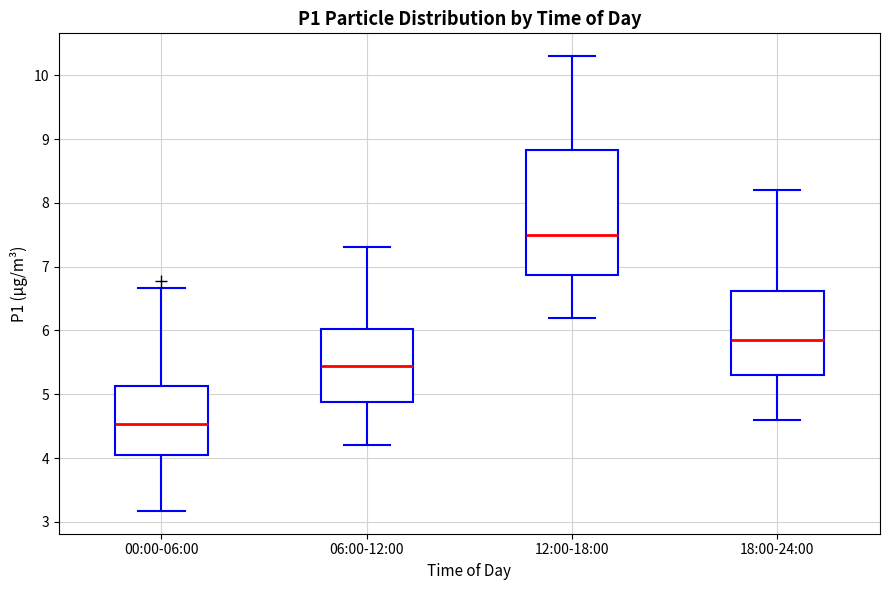

Which box has the lowest median line?

00:00-06:00